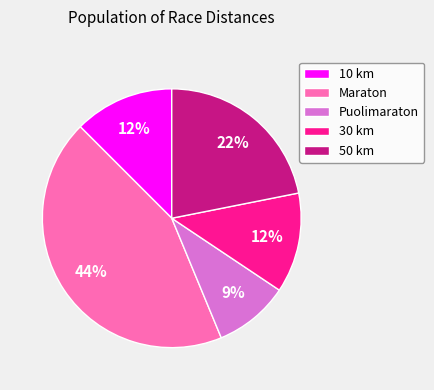

To the nearest percent, what portion does Puolimaraton represent?

9%